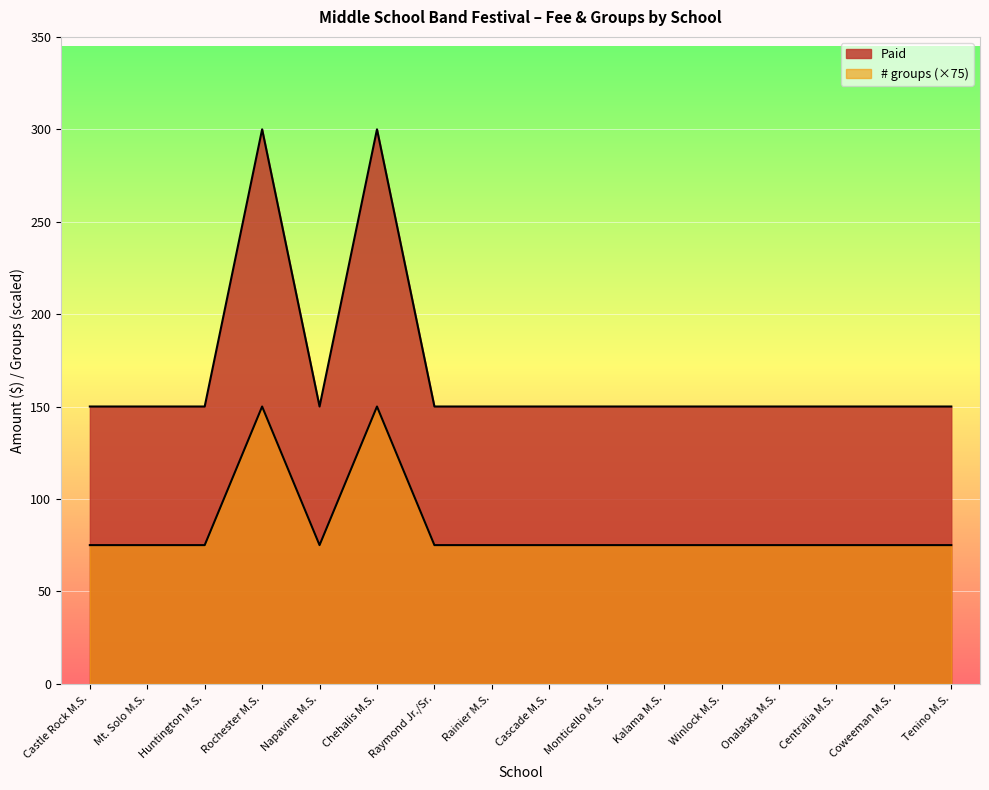

What is the approximate value of # groups at Castle Rock M.S.?

75